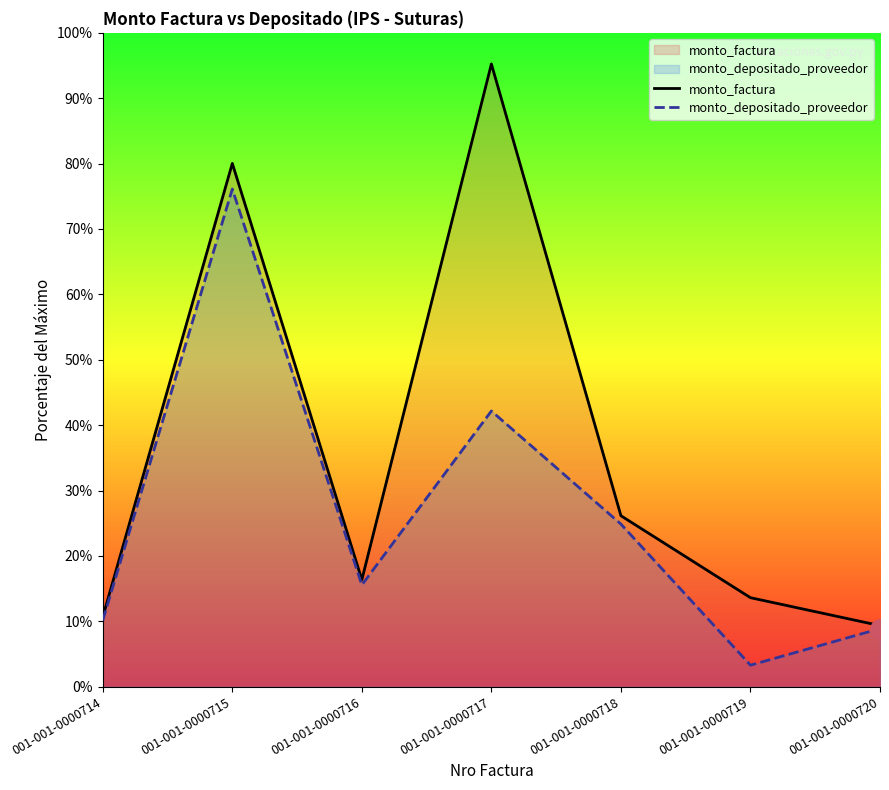

Which series has the largest total across all categories?

monto_factura